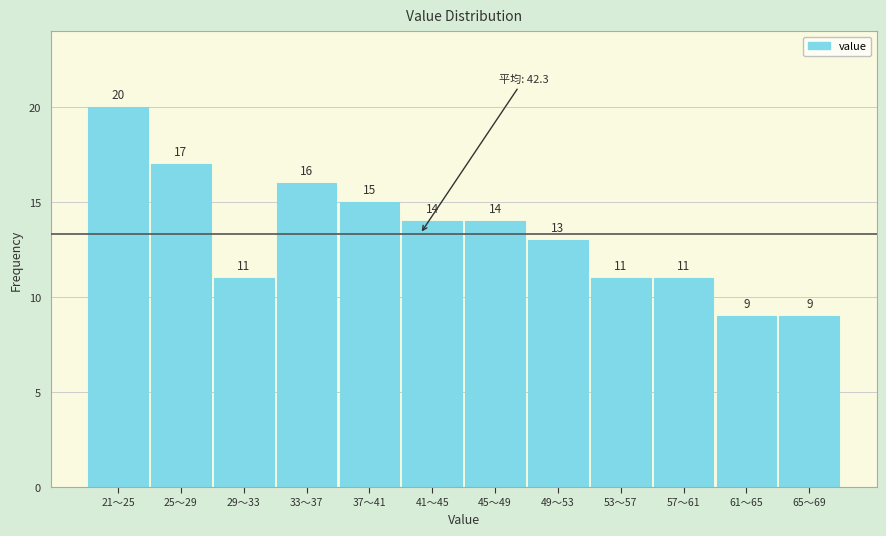

Reading left to right, list all the values displayed in this chart.

20	17	11	16	15	14	14	13	11	11	9	9